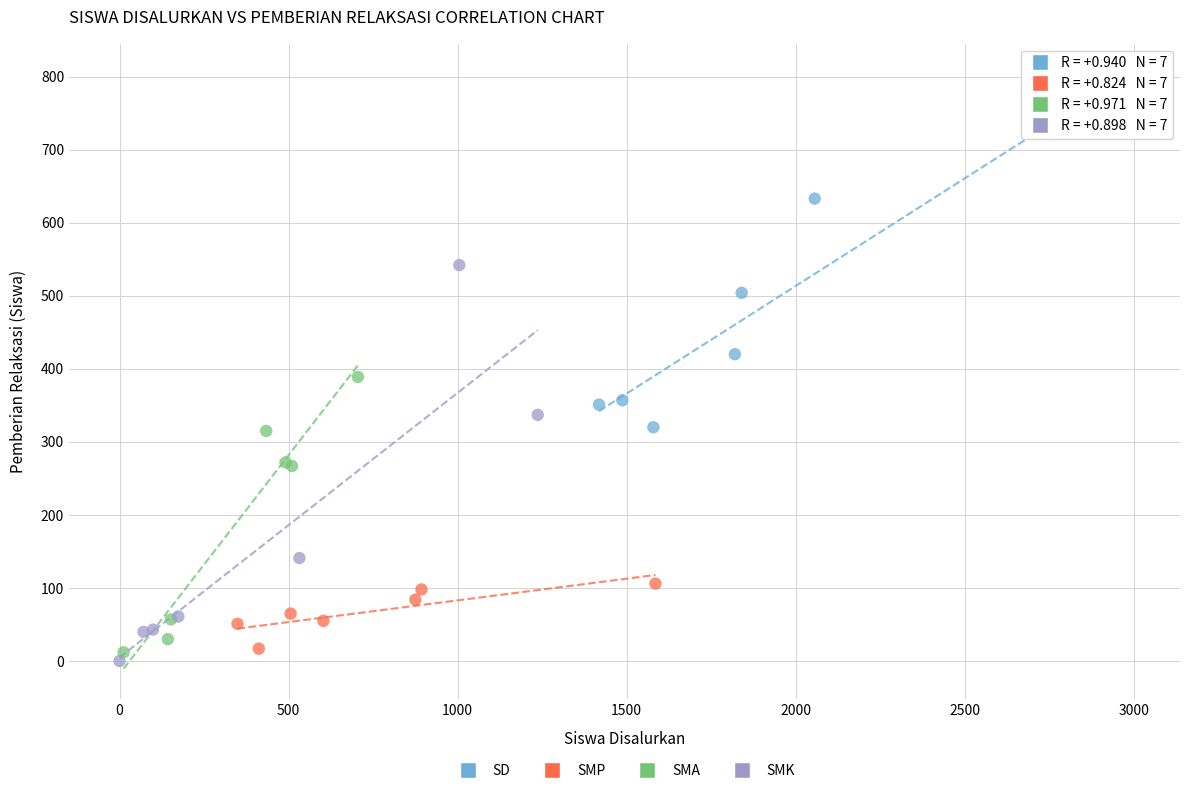

Which series has the widest spread of Y values?

SMK